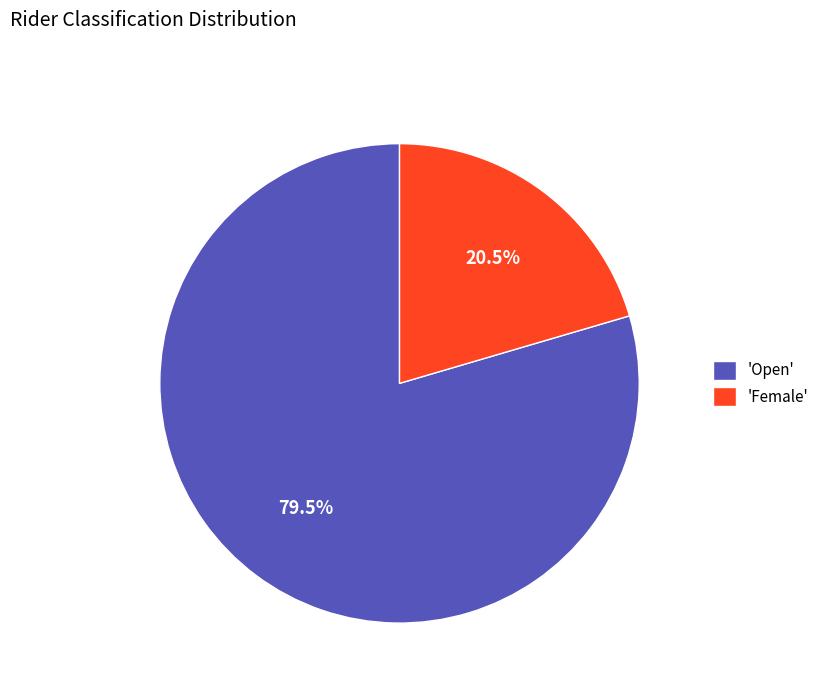

What is the largest slice in the pie chart?

'Open'